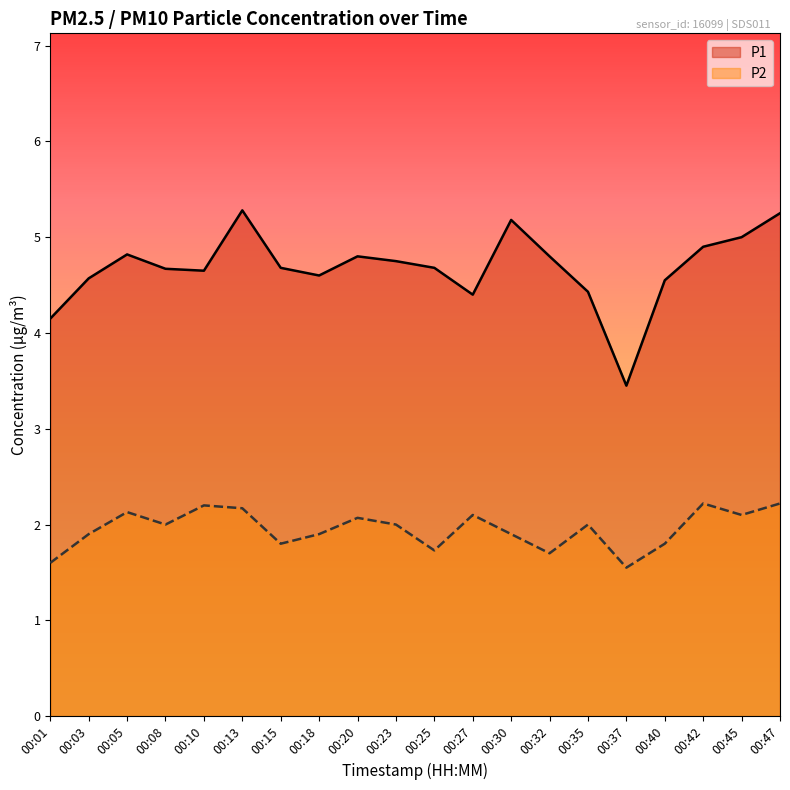

Which series has the largest total across all categories?

P1